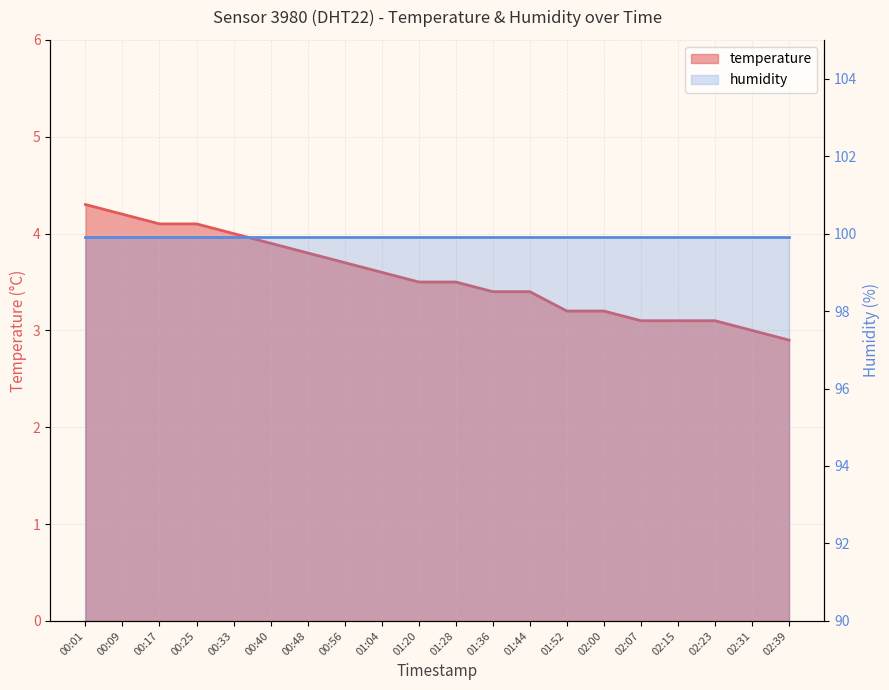

Rank the categories by value from lowest to highest.

02:39, 02:31, 02:07, 02:15, 02:23, 01:52, 02:00, 01:36, 01:44, 01:20, 01:28, 01:04, 00:56, 00:48, 00:40, 00:33, 00:17, 00:25, 00:09, 00:01